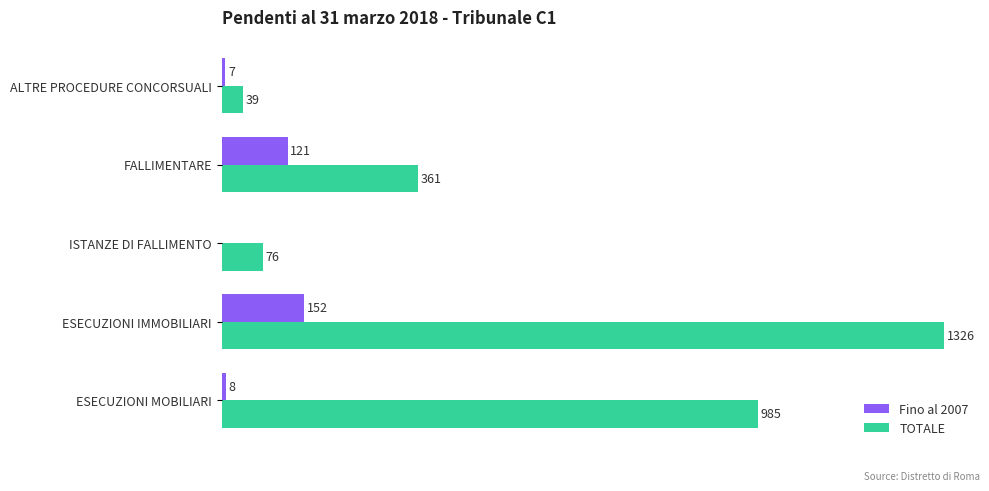

Which series has the largest total across all categories?

TOTALE